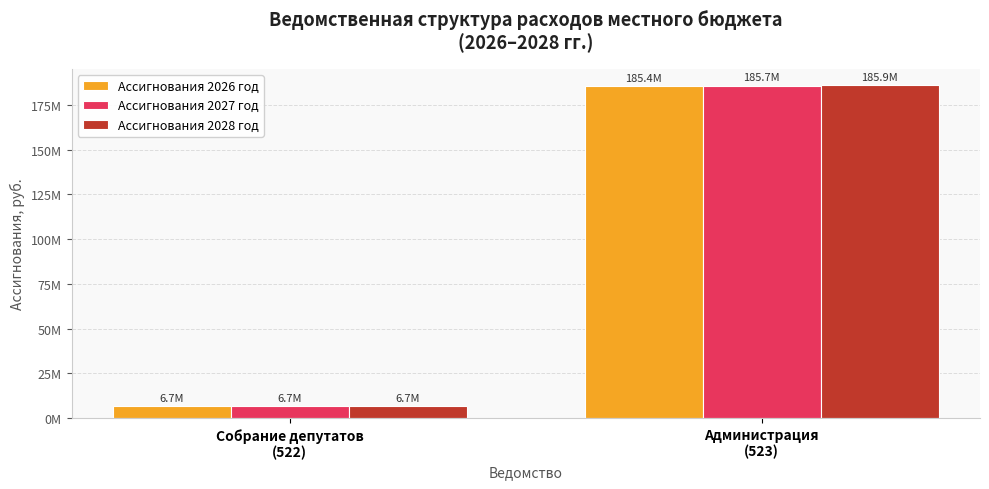

Rank the series at Администрация
(523) from lowest to highest value.

Ассигнования 2026 год, Ассигнования 2027 год, Ассигнования 2028 год